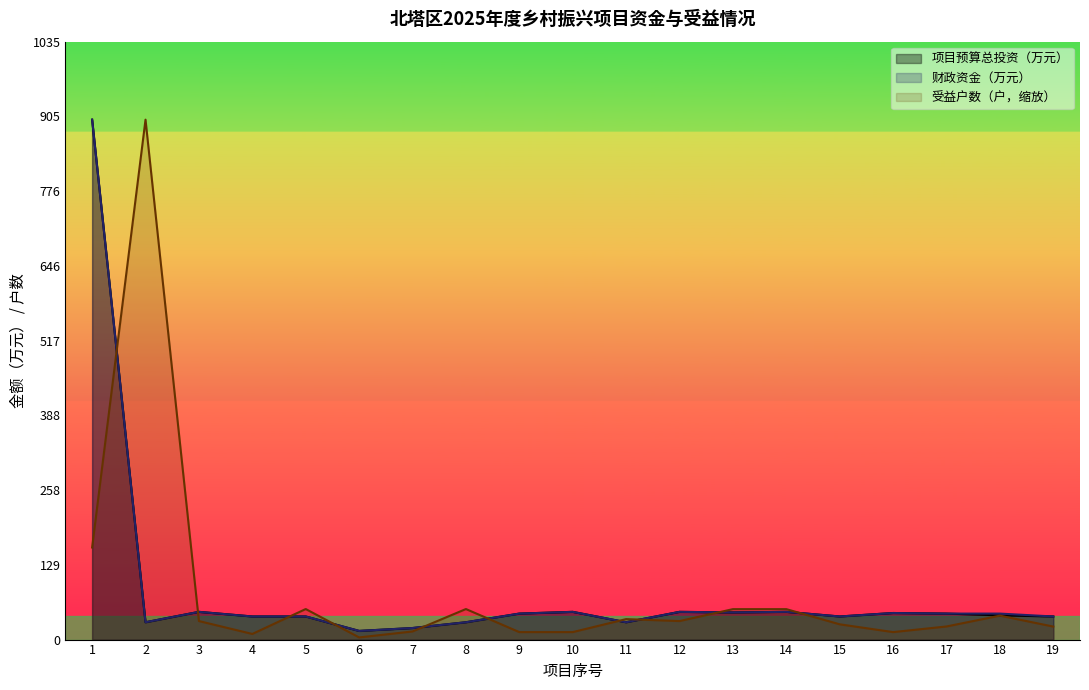

How many distinct data groups are displayed?

3